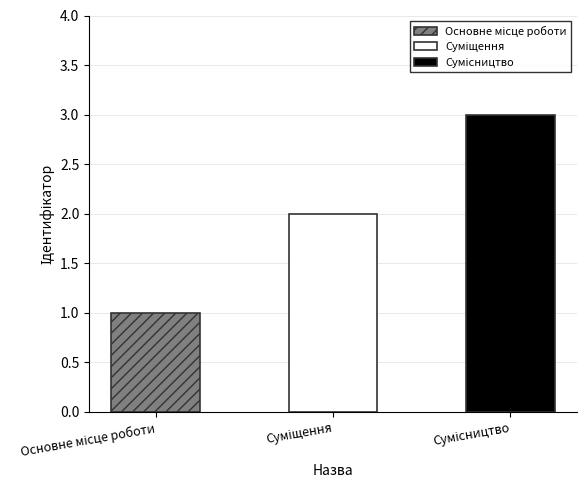

Which has a higher value, Сумісництво or Суміщення?

Сумісництво